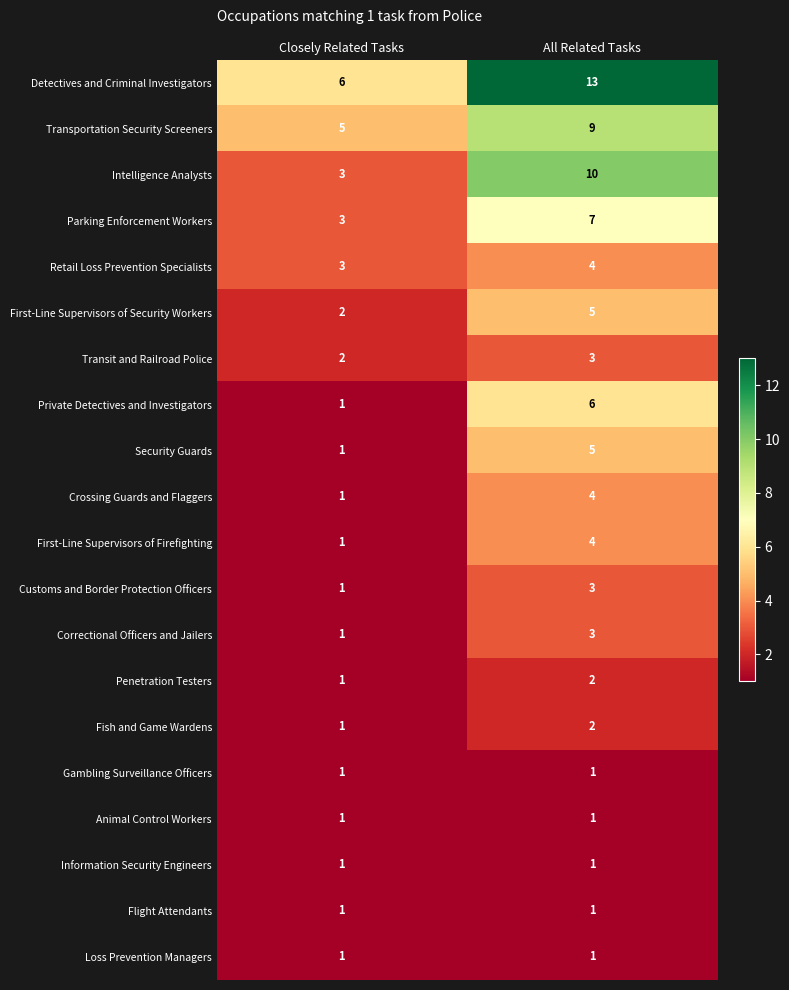

The Information Security Engineers series shows 1 at Closely Related Tasks. True or false?

True